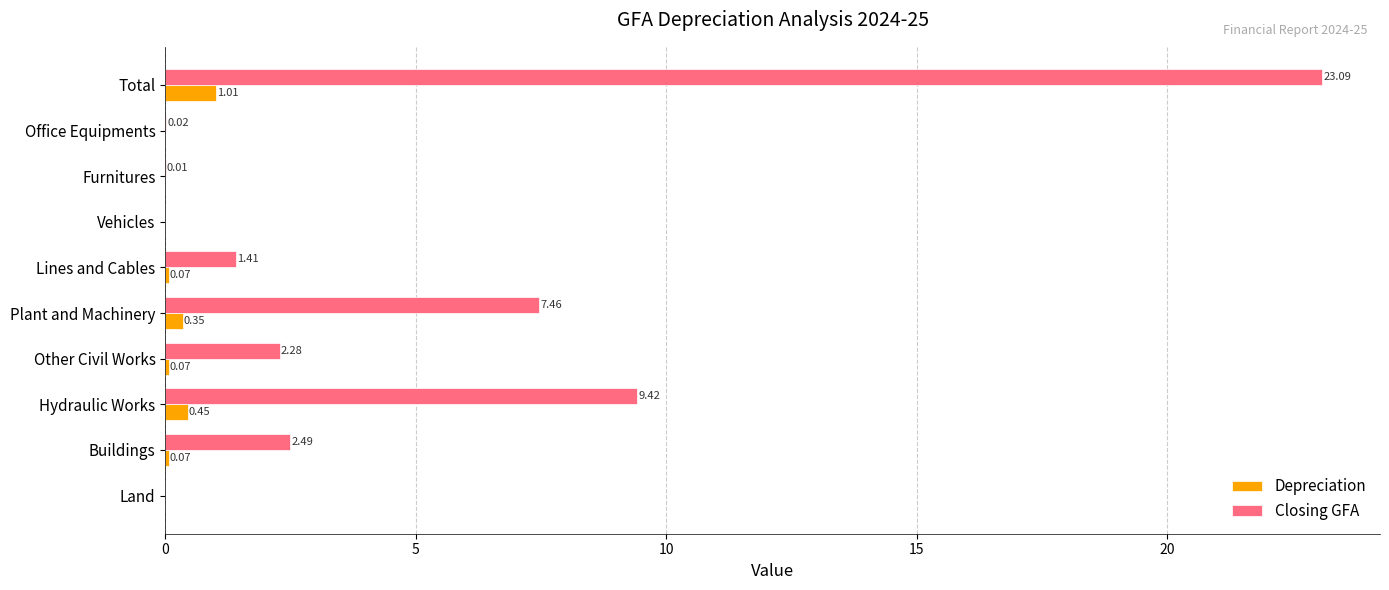

What is the sum of all Depreciation values?

2.0